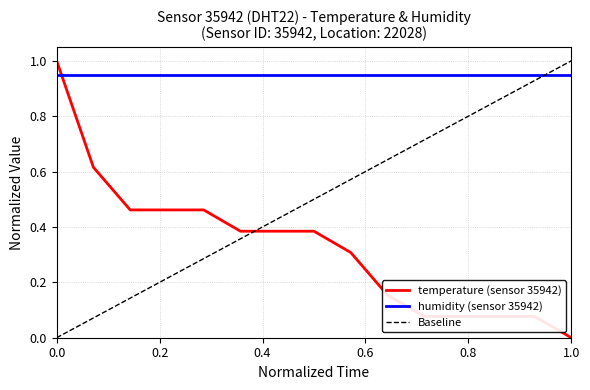

Is it true that temperature (sensor 35942) equals 0.0 at 1.0?

True